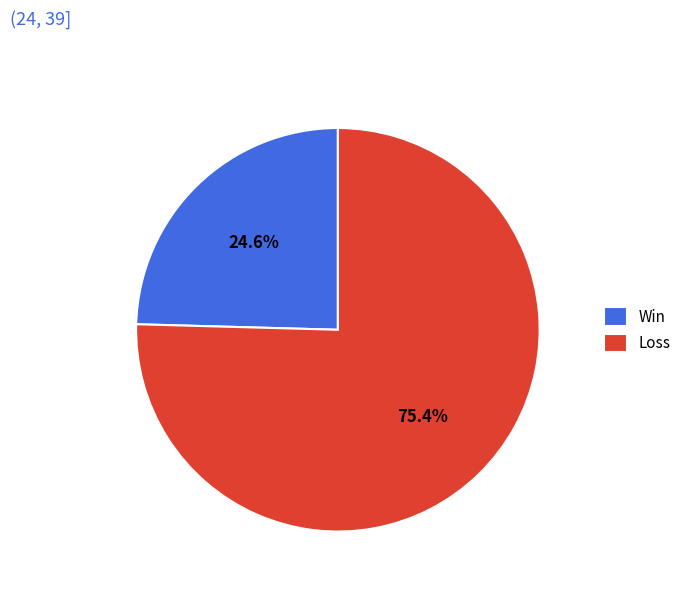

Which has a higher value, Win or Loss?

Loss